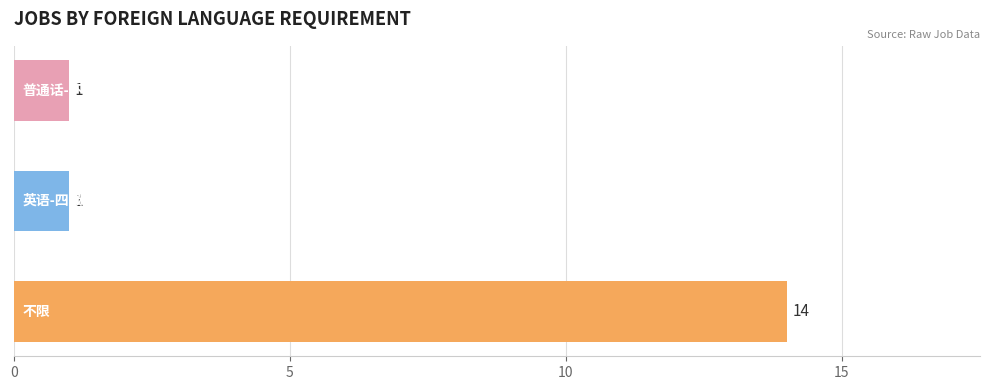

What is the difference between the maximum and minimum values?

13